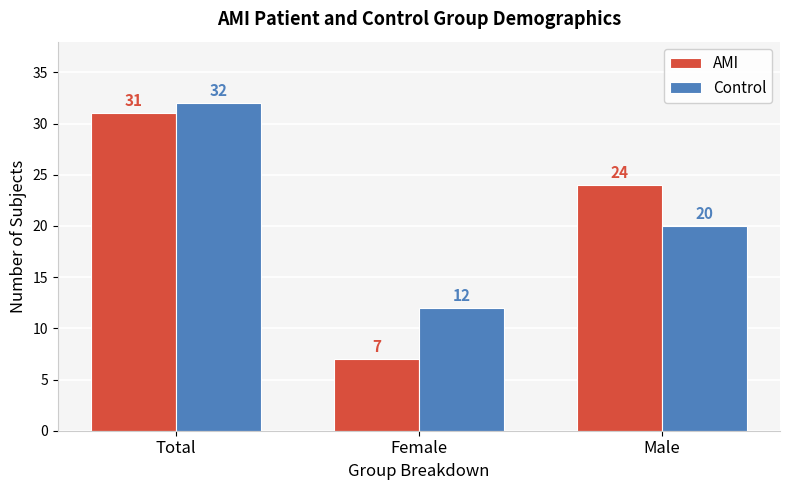

The AMI series shows 7 at Female. True or false?

True